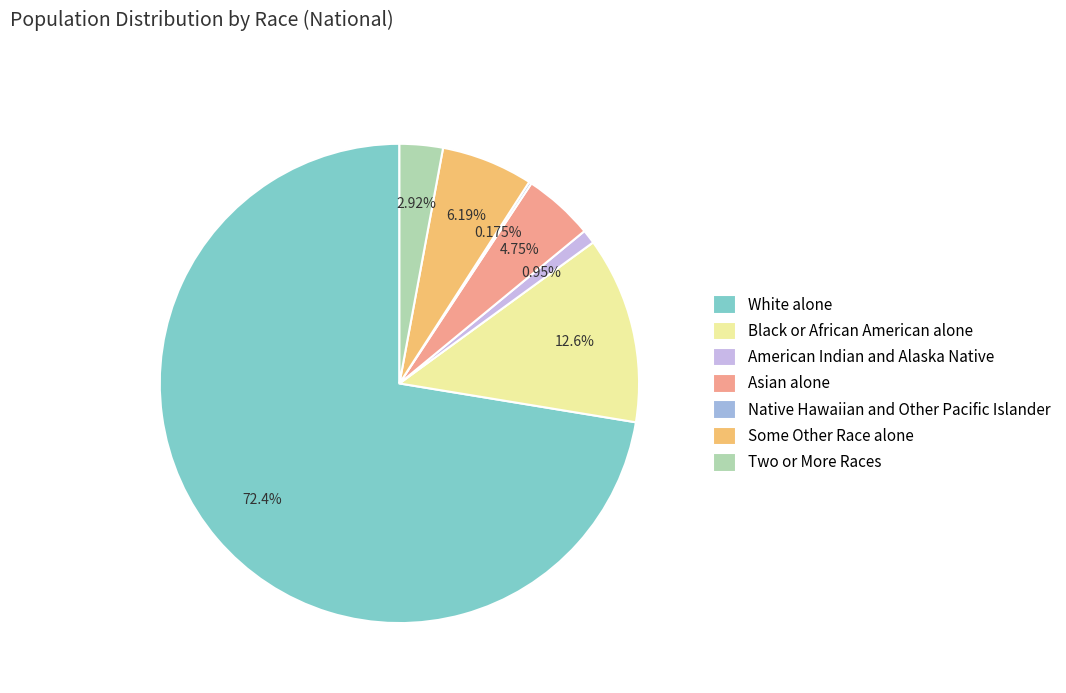

To the nearest percent, what portion does Two or More Races represent?

3%